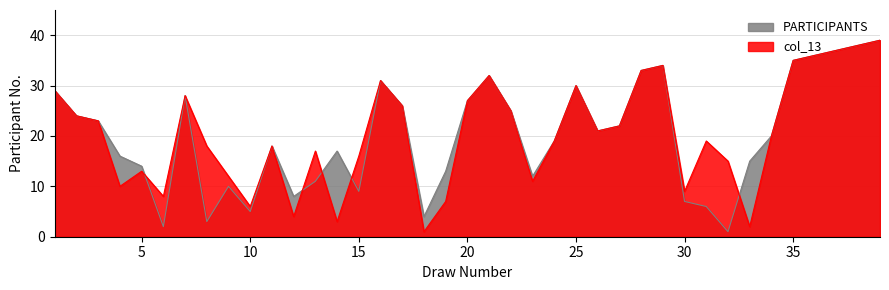

List the series in order of their overall mean, lowest first.

PARTICIPANTS, col_13